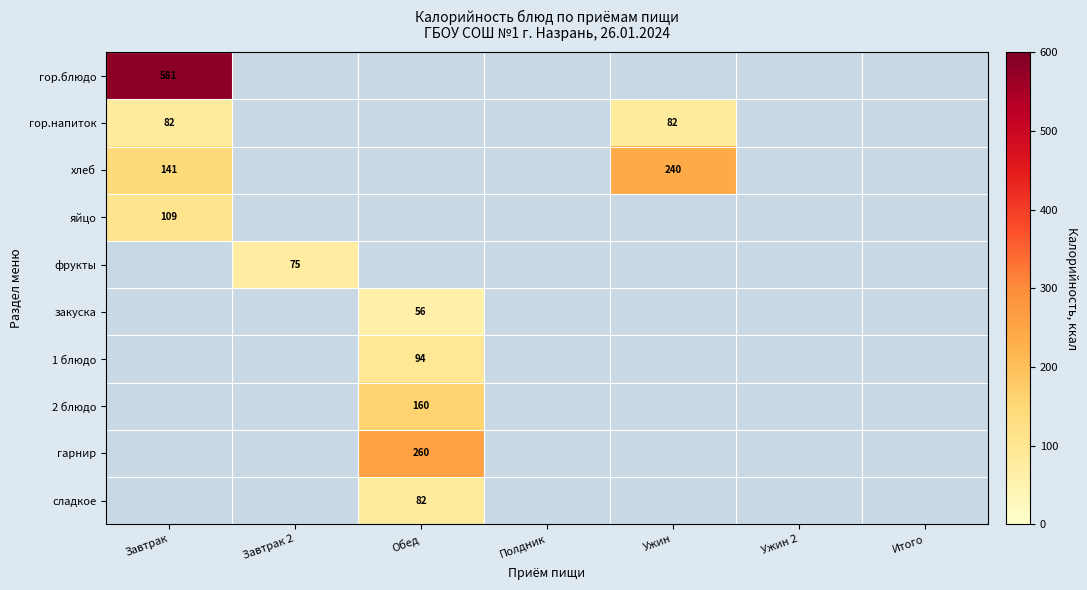

What is the total value across all series at Обед?

652.3